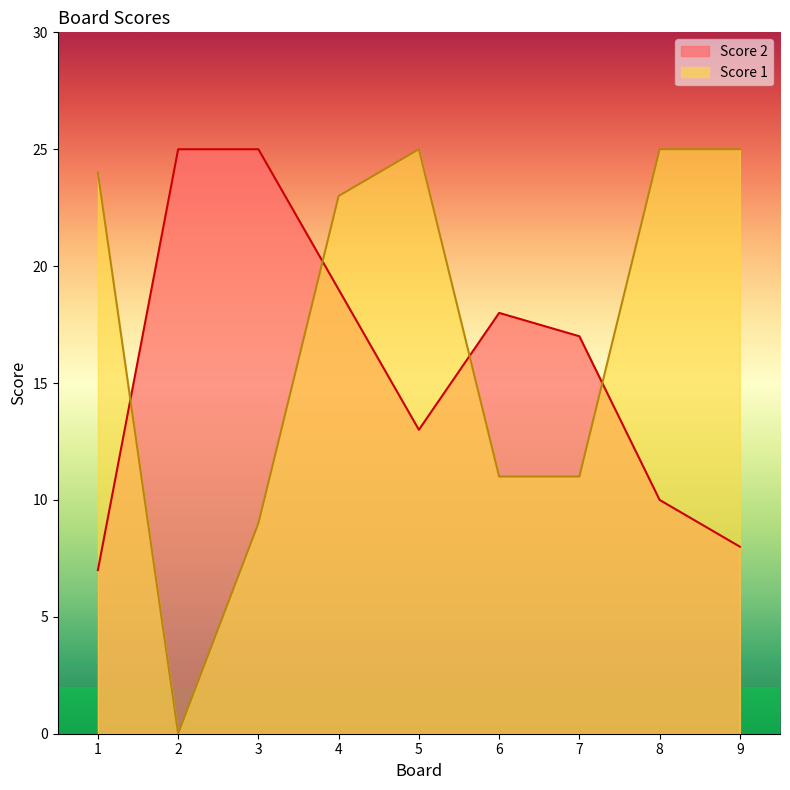

What value does the Score 2 series have at 2, to the nearest 5?

25